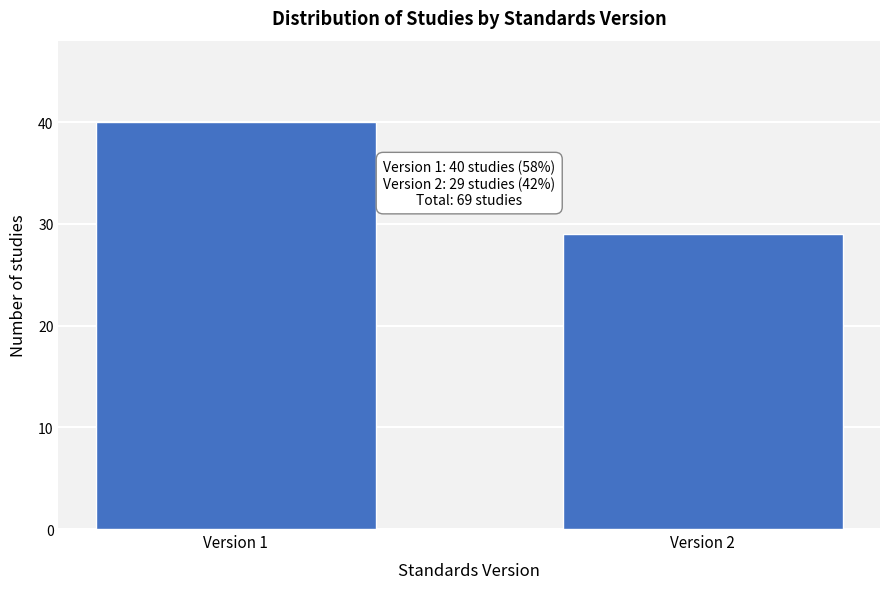

Reading left to right, extract all data points from this chart.

Version 1=40	Version 2=29